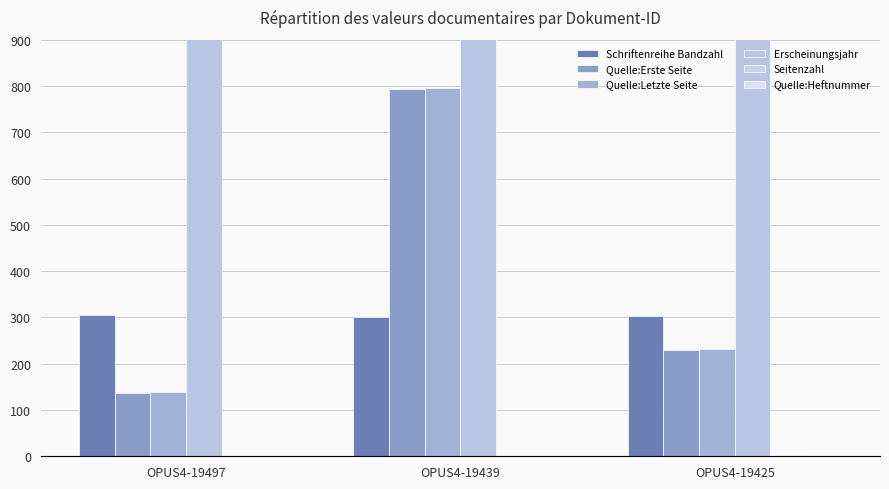

At which label does Quelle:Erste Seite reach its peak?

OPUS4-19439